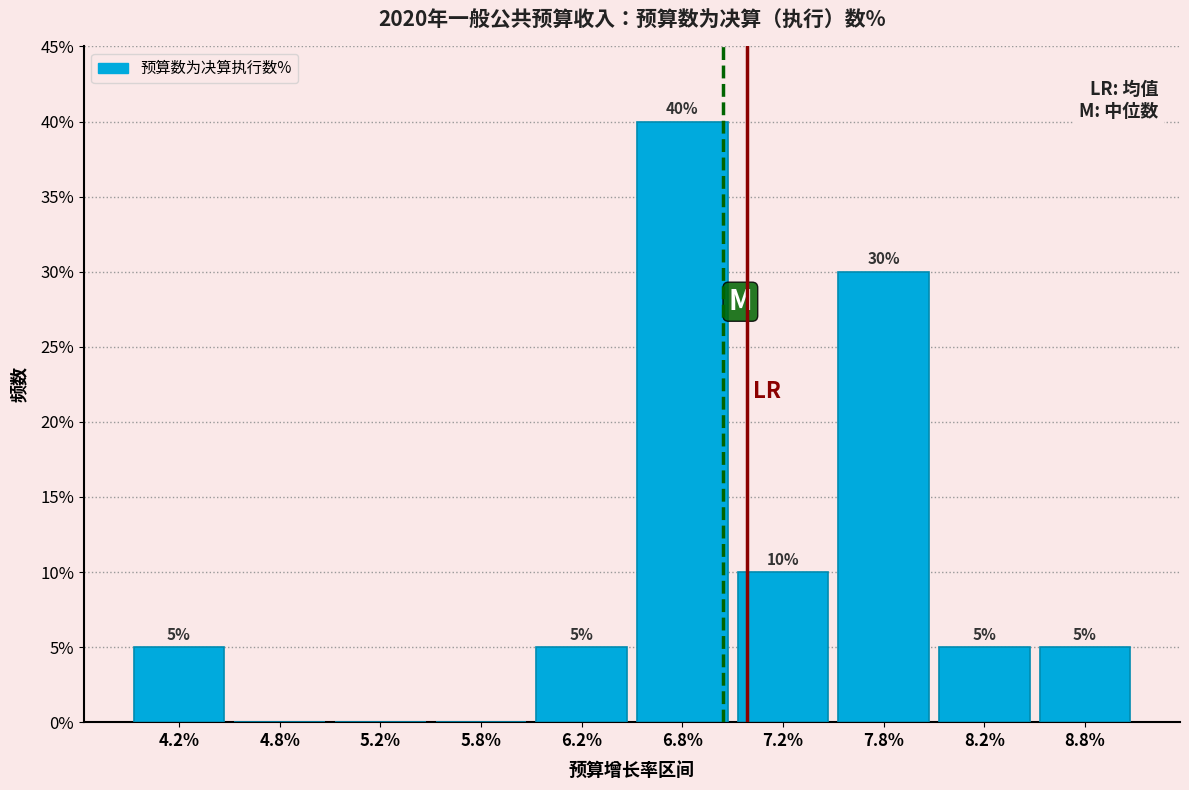

Over which range of the x-axis is the bar tallest?

6.5 to 7.0